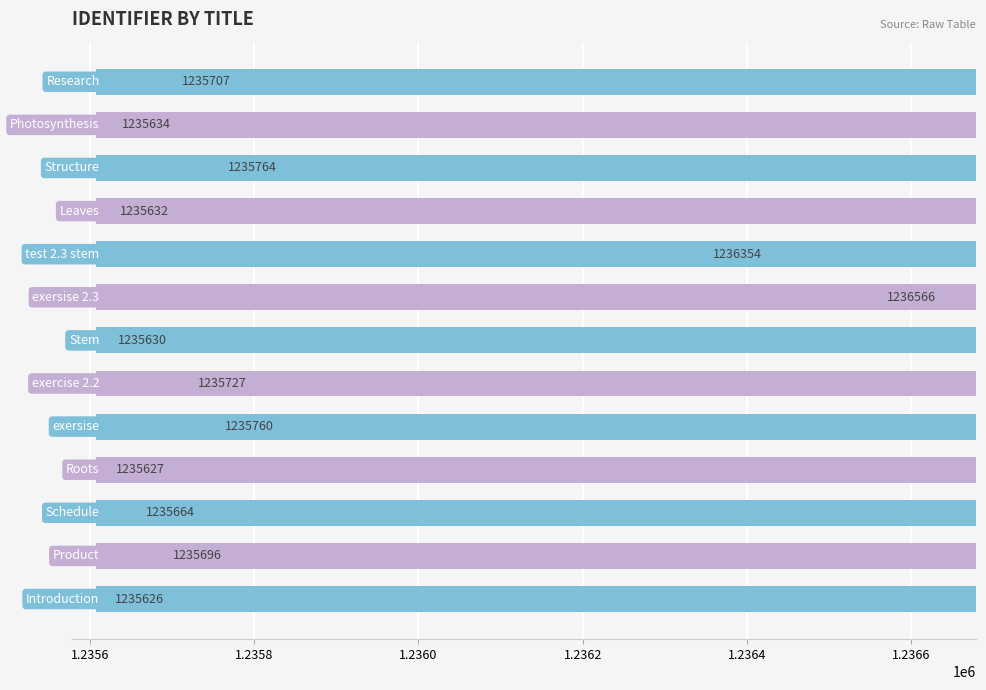

Which has a higher value, 1.2366 or 1.2356?

1.2356